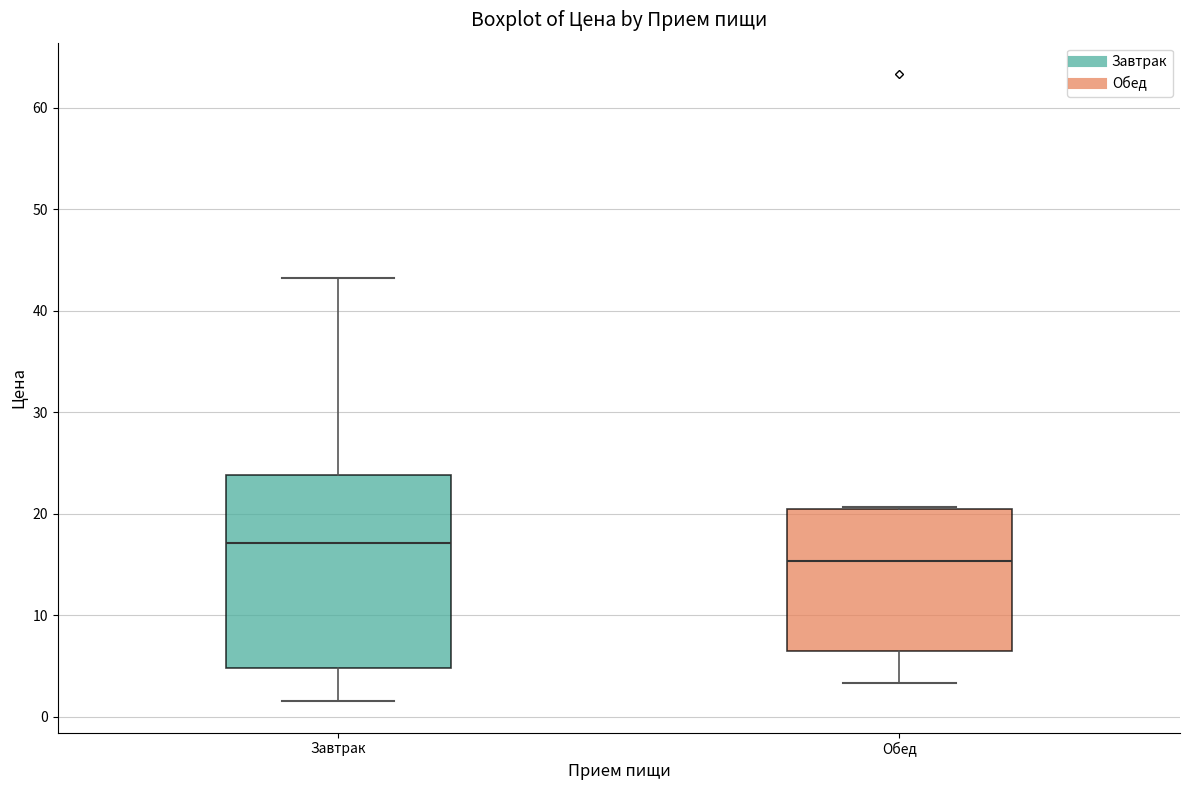

Comparing the boxes themselves (not the whiskers), which one is the tallest?

Завтрак